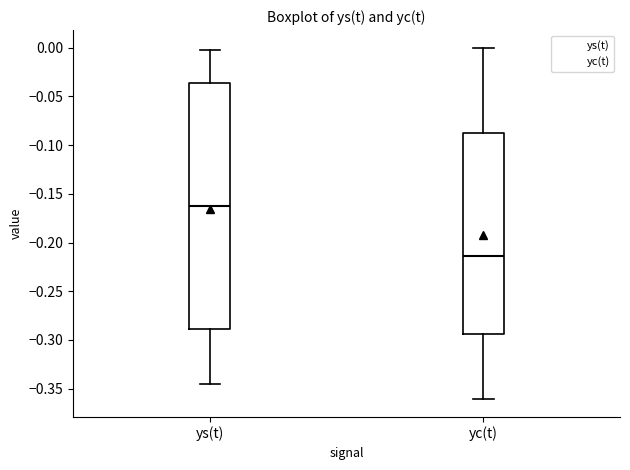

Which box has the lowest median line?

yc(t)